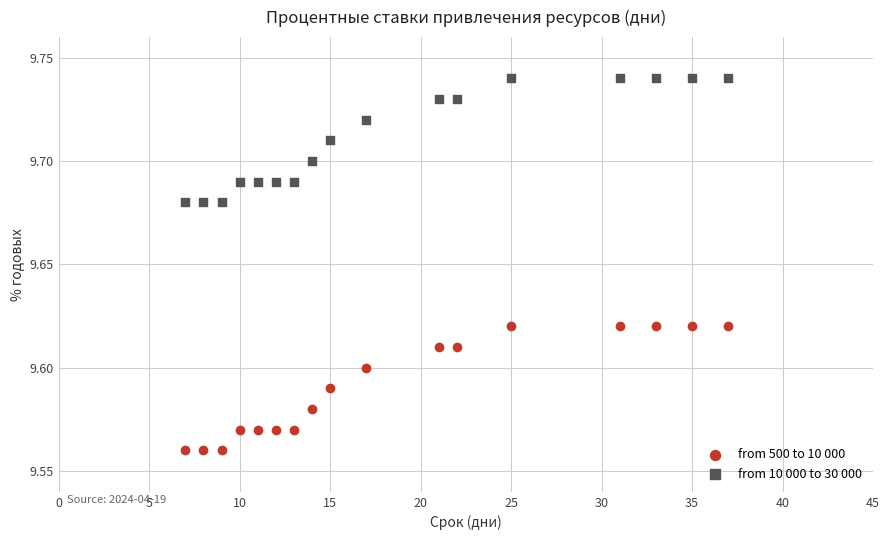

Across all data points, what is the range of X values (max minus min)?

30.0